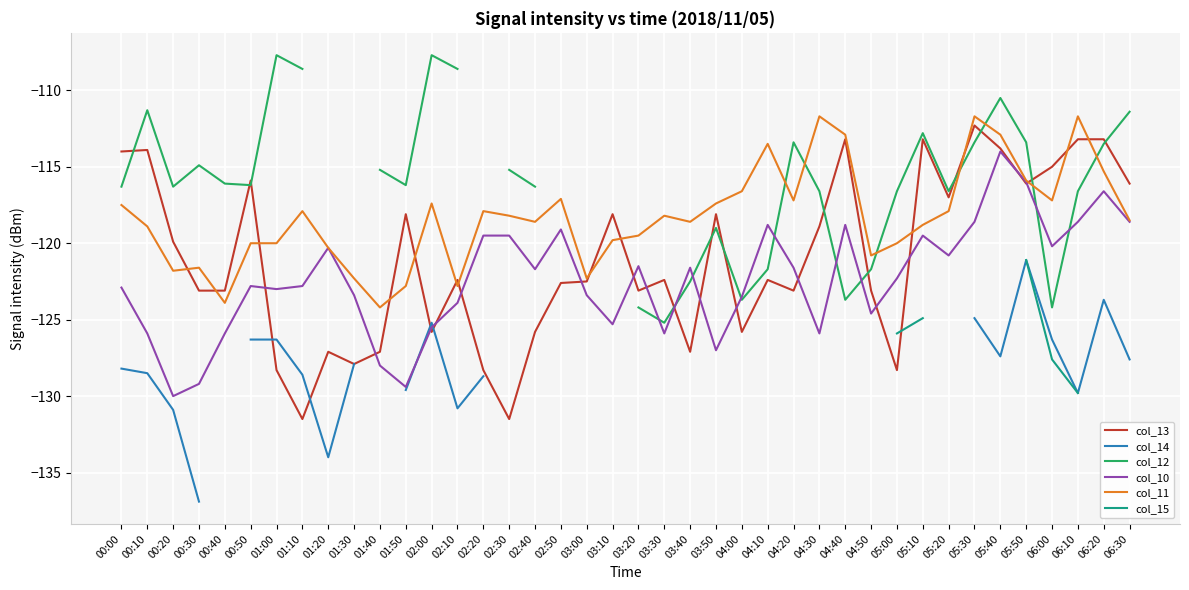

At which label is col_11 closest to -117?

02:50